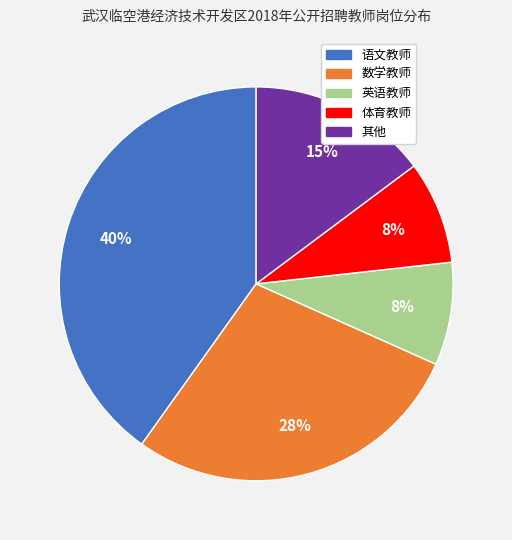

How many slices are in this pie chart?

5